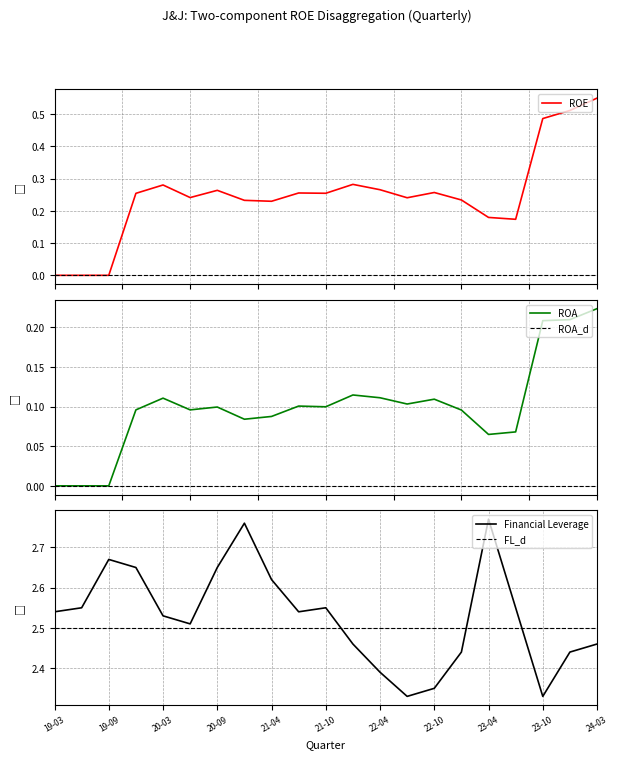

Which category has the highest value in the Financial Leverage series?

23-04